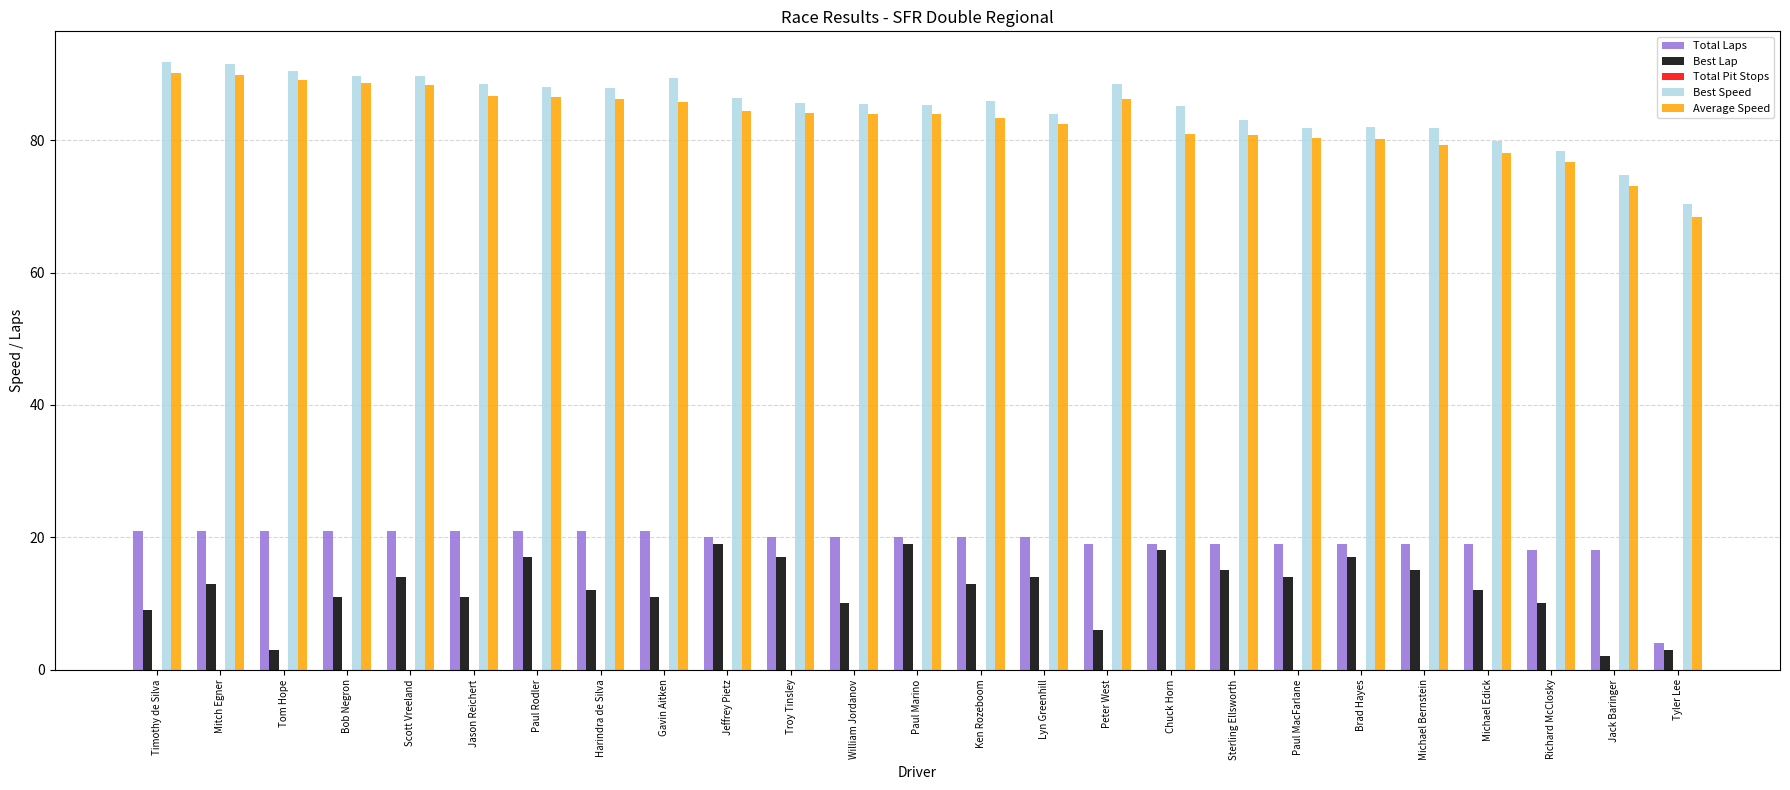

What is the smallest value displayed?

2.0